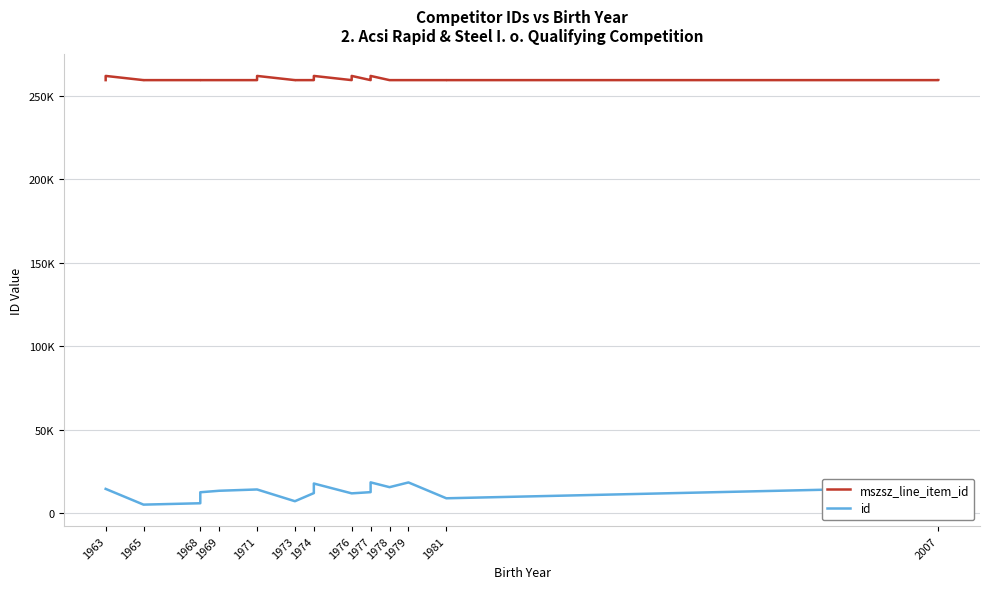

Is the value of id at 1976 greater than the value of mszsz_line_item_id at 1965?

No